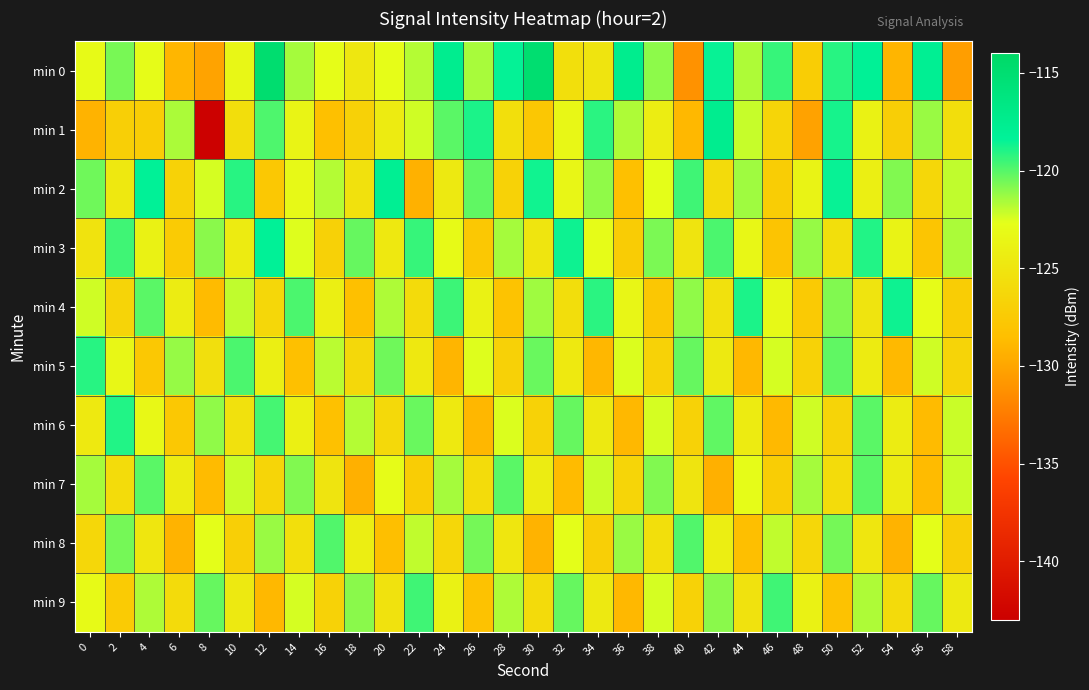

Reading left to right, transcribe all the data shown in this chart.

min 0: 0=-123.1	2=-120.7	4=-122.9	6=-129.0	8=-130.1	10=-123.5	12=-114.8	14=-121.5	16=-122.9	18=-124.8	20=-122.8	22=-121.8	24=-117.6	26=-121.6	28=-118.4	30=-114.9	32=-125.6	34=-125.1	36=-117.5	38=-121.0	40=-131.1	42=-118.5	44=-121.7	46=-119.4	48=-127.2	50=-119.1	52=-118.2	54=-129.1	56=-117.9	58=-130.4
min 1: 0=-129.2	2=-127.0	4=-127.2	6=-121.6	8=-142.9	10=-125.7	12=-119.9	14=-123.7	16=-128.4	18=-126.8	20=-124.5	22=-122.3	24=-120.1	26=-118.9	28=-125.6	30=-127.8	32=-123.4	34=-119.2	36=-121.7	38=-124.3	40=-128.9	42=-117.6	44=-122.1	46=-126.5	48=-130.2	50=-118.8	52=-123.9	54=-127.1	56=-121.3	58=-125.7
min 2: 0=-120.5	2=-124.8	4=-118.3	6=-126.7	8=-122.4	10=-119.1	12=-127.6	14=-123.2	16=-121.8	18=-125.4	20=-117.9	22=-129.3	24=-124.6	26=-120.2	28=-126.8	30=-118.7	32=-123.5	34=-121.1	36=-128.4	38=-122.7	40=-119.6	42=-125.9	44=-121.4	46=-127.2	48=-123.7	50=-118.5	52=-124.1	54=-120.8	56=-126.3	58=-122.0
min 3: 0=-125.2	2=-119.6	4=-123.8	6=-127.4	8=-121.0	10=-124.5	12=-118.2	14=-122.6	16=-126.9	18=-120.3	20=-124.8	22=-119.4	24=-123.1	26=-127.7	28=-121.5	30=-125.0	32=-118.6	34=-122.9	36=-127.3	38=-120.7	40=-125.1	42=-119.8	44=-123.4	46=-128.0	48=-121.2	50=-125.6	52=-119.0	54=-123.7	56=-127.9	58=-121.6
min 4: 0=-122.3	2=-126.6	4=-120.1	6=-124.4	8=-128.7	10=-122.0	12=-126.3	14=-119.8	16=-124.1	18=-128.4	20=-121.7	22=-126.0	24=-119.5	26=-123.8	28=-128.1	30=-121.4	32=-125.7	34=-119.2	36=-123.5	38=-127.8	40=-121.1	42=-125.4	44=-118.9	46=-123.2	48=-127.5	50=-120.8	52=-125.1	54=-118.6	56=-122.9	58=-127.2
min 5: 0=-119.1	2=-123.4	4=-127.7	6=-121.2	8=-125.5	10=-119.8	12=-124.1	14=-128.4	16=-121.9	18=-126.2	20=-120.5	22=-124.8	24=-129.1	26=-122.6	28=-126.9	30=-120.4	32=-124.7	34=-129.0	36=-122.5	38=-126.8	40=-120.3	42=-124.6	44=-128.9	46=-122.4	48=-126.7	50=-120.2	52=-124.5	54=-128.8	56=-122.3	58=-126.6
min 6: 0=-124.7	2=-119.0	4=-123.3	6=-127.6	8=-121.1	10=-125.4	12=-119.7	14=-124.0	16=-128.3	18=-121.8	20=-126.1	22=-120.4	24=-124.7	26=-129.0	28=-122.5	30=-126.8	32=-120.3	34=-124.6	36=-128.9	38=-122.4	40=-126.7	42=-120.2	44=-124.5	46=-128.8	48=-122.3	50=-126.6	52=-120.1	54=-124.4	56=-128.7	58=-122.2
min 7: 0=-121.5	2=-125.8	4=-120.1	6=-124.4	8=-128.7	10=-122.2	12=-126.5	14=-120.8	16=-125.1	18=-129.4	20=-122.9	22=-127.2	24=-121.5	26=-125.8	28=-120.1	30=-124.4	32=-128.7	34=-122.2	36=-126.5	38=-120.8	40=-125.1	42=-129.4	44=-122.9	46=-127.2	48=-121.5	50=-125.8	52=-120.1	54=-124.4	56=-128.7	58=-122.2
min 8: 0=-126.3	2=-120.6	4=-124.9	6=-129.2	8=-122.7	10=-127.0	12=-121.3	14=-125.6	16=-119.9	18=-124.2	20=-128.5	22=-122.0	24=-126.3	26=-120.6	28=-124.9	30=-129.2	32=-122.7	34=-127.0	36=-121.3	38=-125.6	40=-119.9	42=-124.2	44=-128.5	46=-122.0	48=-126.3	50=-120.6	52=-124.9	54=-129.2	56=-122.7	58=-127.0
min 9: 0=-123.1	2=-127.4	4=-121.7	6=-126.0	8=-120.3	10=-124.6	12=-128.9	14=-122.4	16=-126.7	18=-121.0	20=-125.3	22=-119.6	24=-123.9	26=-128.2	28=-121.7	30=-126.0	32=-120.3	34=-124.6	36=-128.9	38=-122.4	40=-126.7	42=-121.0	44=-125.3	46=-119.6	48=-123.9	50=-128.2	52=-121.7	54=-126.0	56=-120.3	58=-124.6